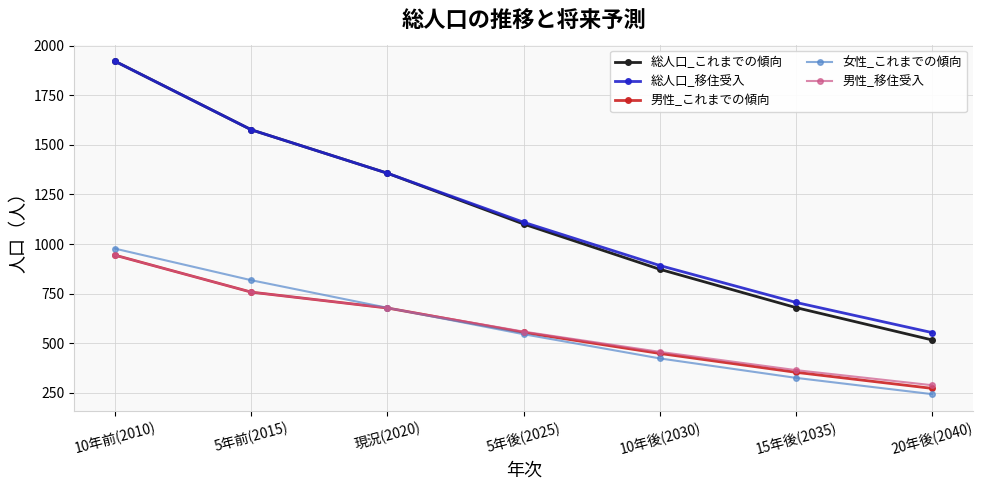

Reading right to left, extract all data points from this chart.

総人口_これまでの傾向: 20年後(2040)=517	15年後(2035)=680	10年後(2030)=873	5年後(2025)=1101	現況(2020)=1357	5年前(2015)=1576	10年前(2010)=1921
総人口_移住受入: 20年後(2040)=554	15年後(2035)=706	10年後(2030)=892	5年後(2025)=1110	現況(2020)=1357	5年前(2015)=1576	10年前(2010)=1921
男性_これまでの傾向: 20年後(2040)=273	15年後(2035)=354	10年後(2030)=449	5年後(2025)=555	現況(2020)=678	5年前(2015)=758	10年前(2010)=944
女性_これまでの傾向: 20年後(2040)=244	15年後(2035)=326	10年後(2030)=424	5年後(2025)=546	現況(2020)=679	5年前(2015)=818	10年前(2010)=977
男性_移住受入: 20年後(2040)=289	15年後(2035)=365	10年後(2030)=457	5年後(2025)=559	現況(2020)=678	5年前(2015)=758	10年前(2010)=944